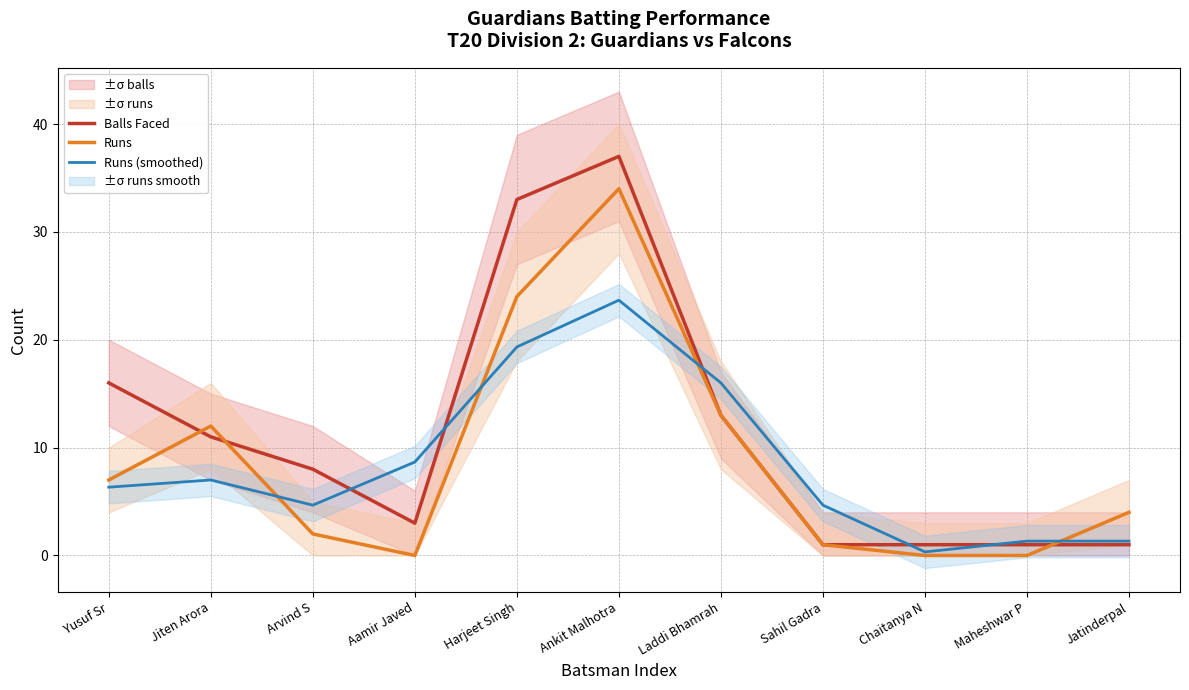

Which series ends up on top after the final intersection of Runs (smoothed) and Balls Faced?

Runs (smoothed)